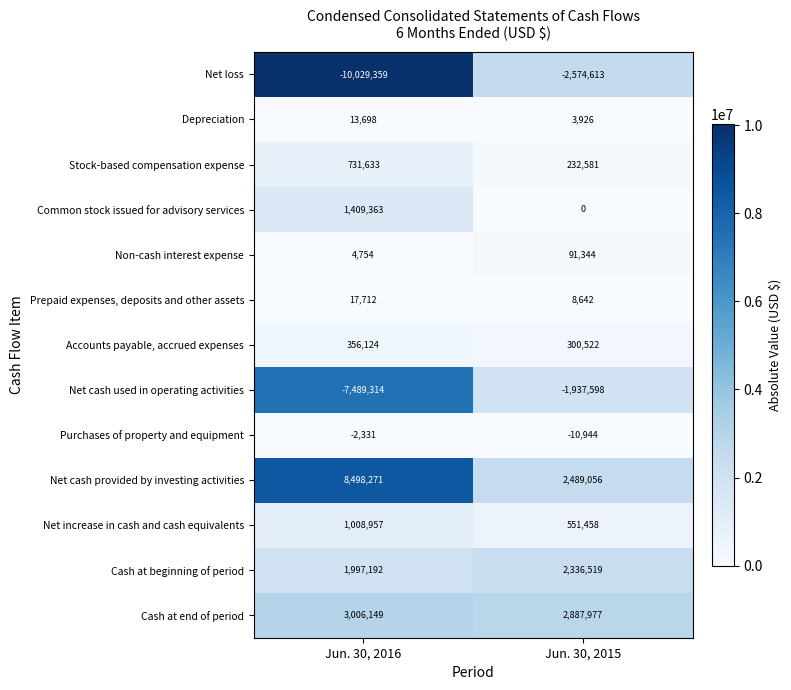

What is the difference between the highest and lowest values at Jun. 30, 2015?

5462590